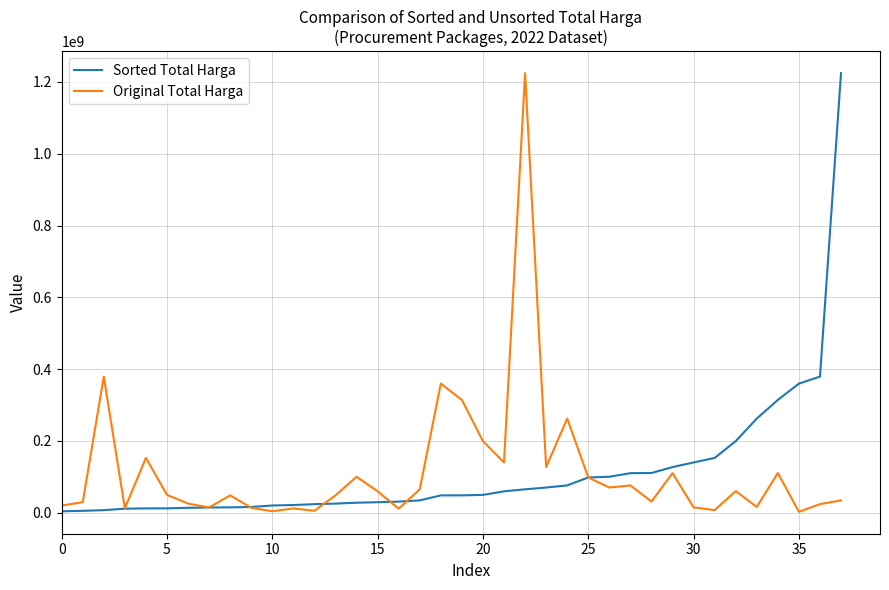

What is the average value of the Original Total Harga series?

113859057